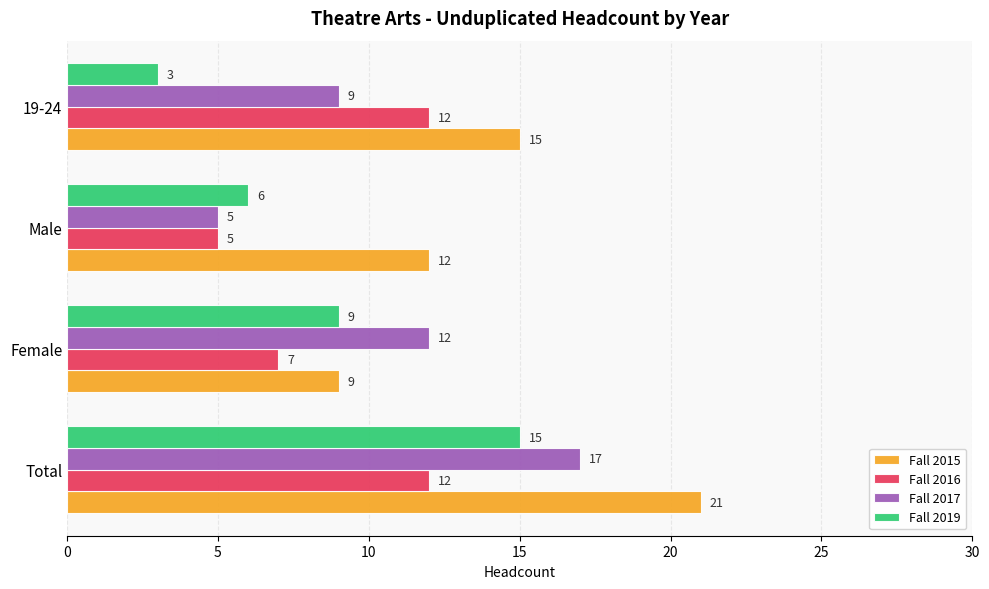

What is the spread (max minus min) of values at Male?

7